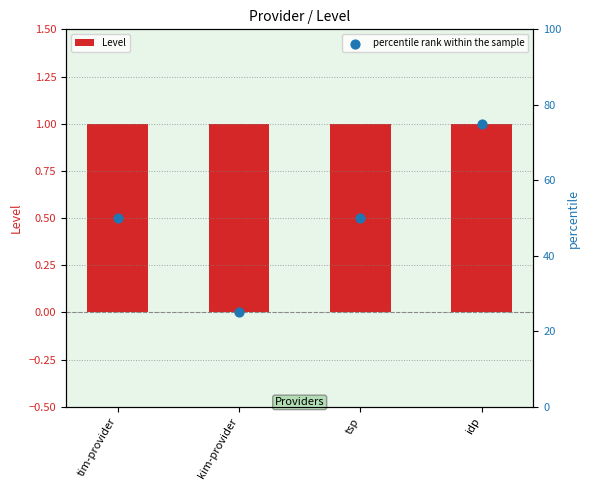

Which series has the largest Y range (max minus min)?

percentile rank within the sample